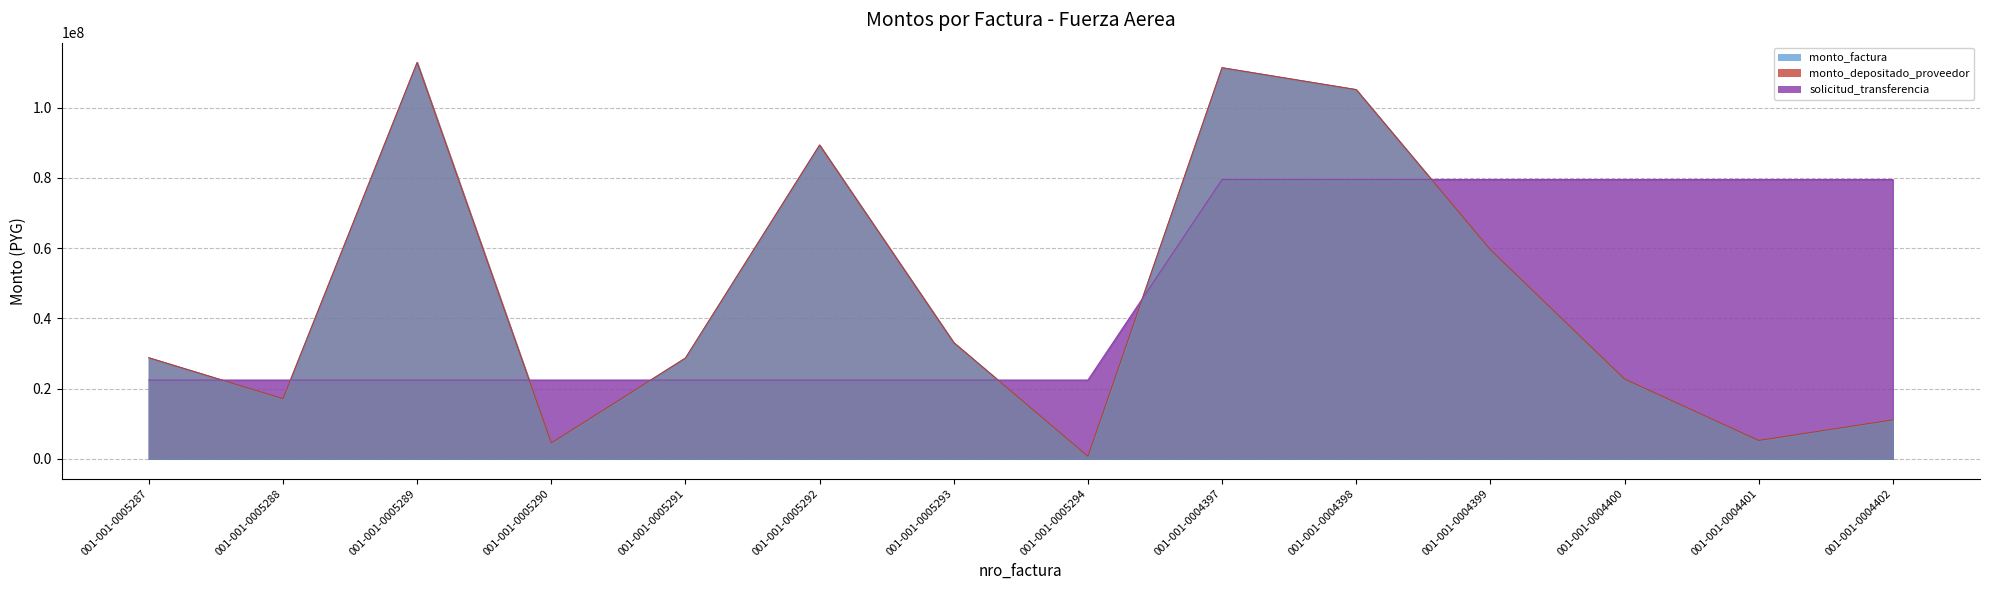

Which series has the largest range (max minus min)?

monto_factura